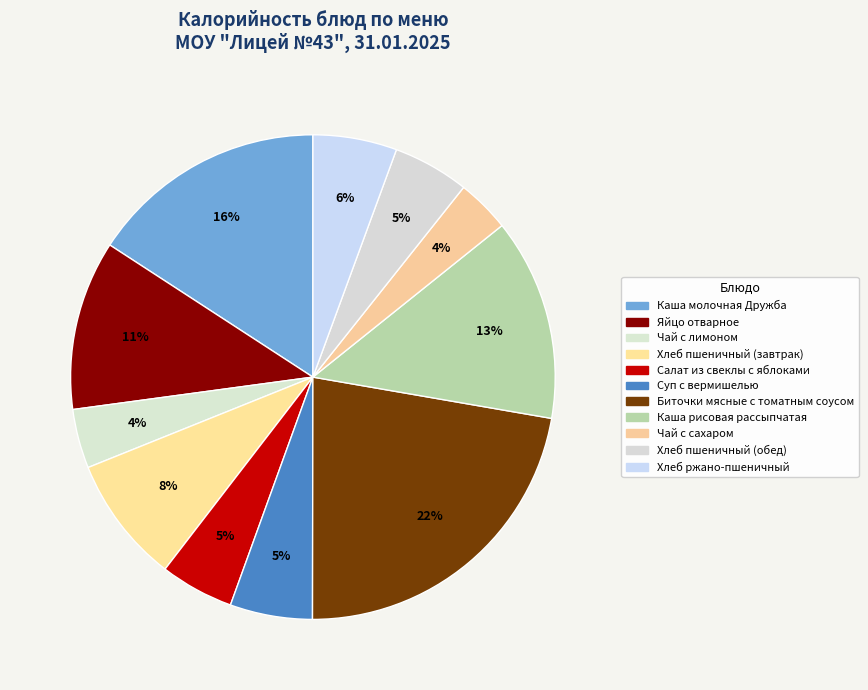

The Салат из свеклы с яблоками slice represents 5% of the pie. True or false?

True